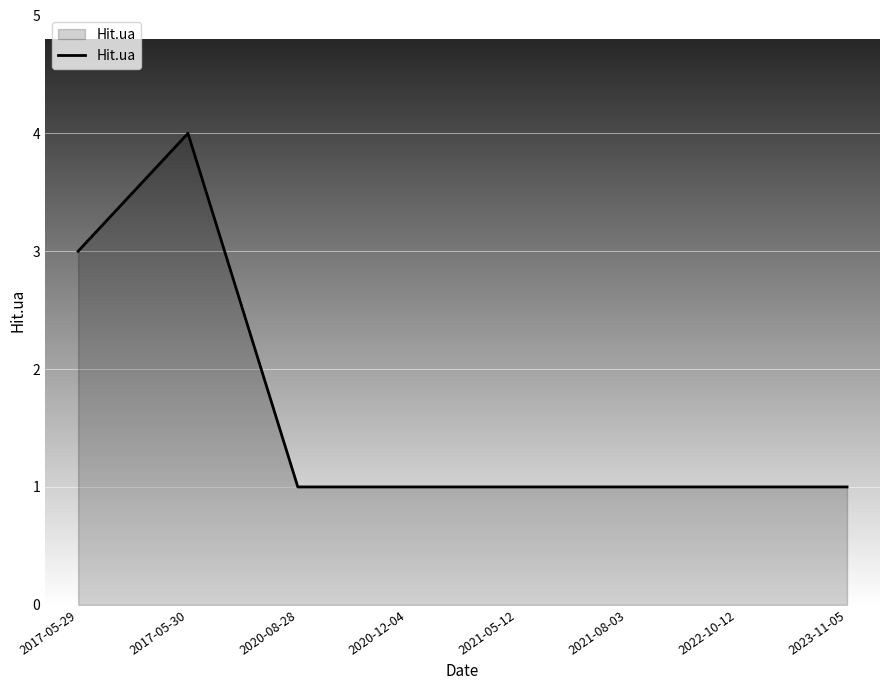

What is the change in value from 2017-05-30 to 2023-11-05?

-3